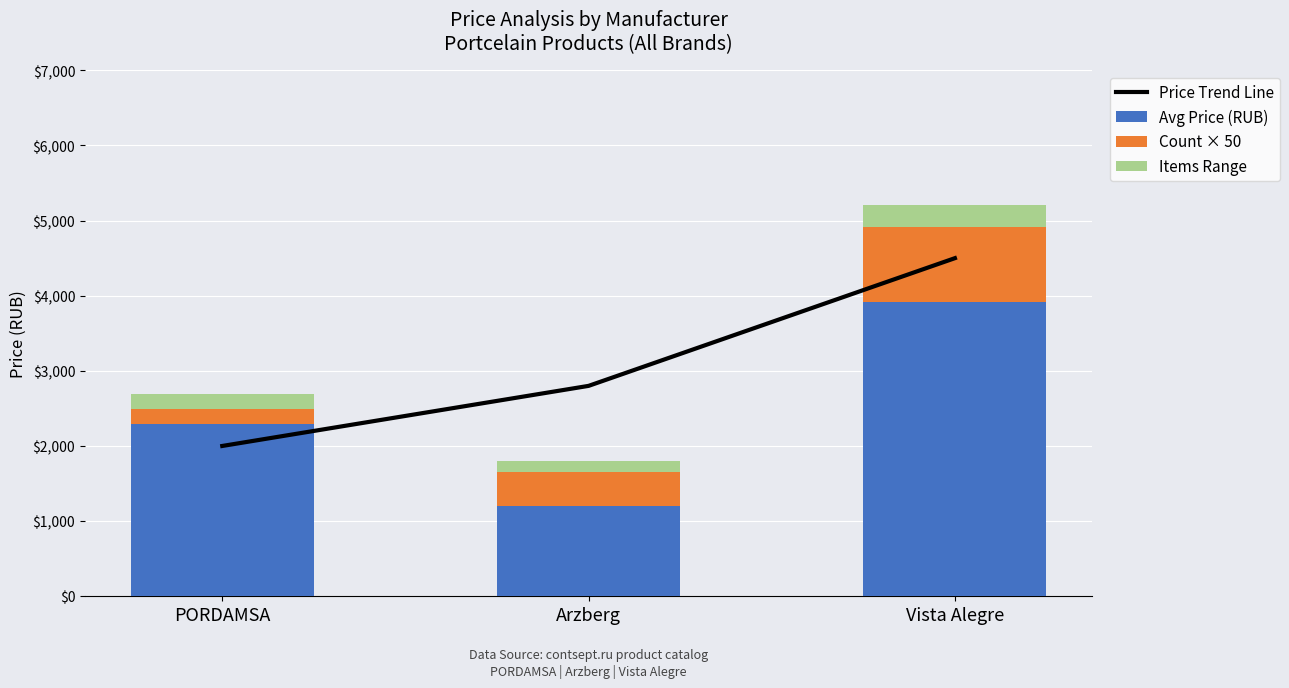

What is the label of the 3rd bar from the left?

Vista Alegre